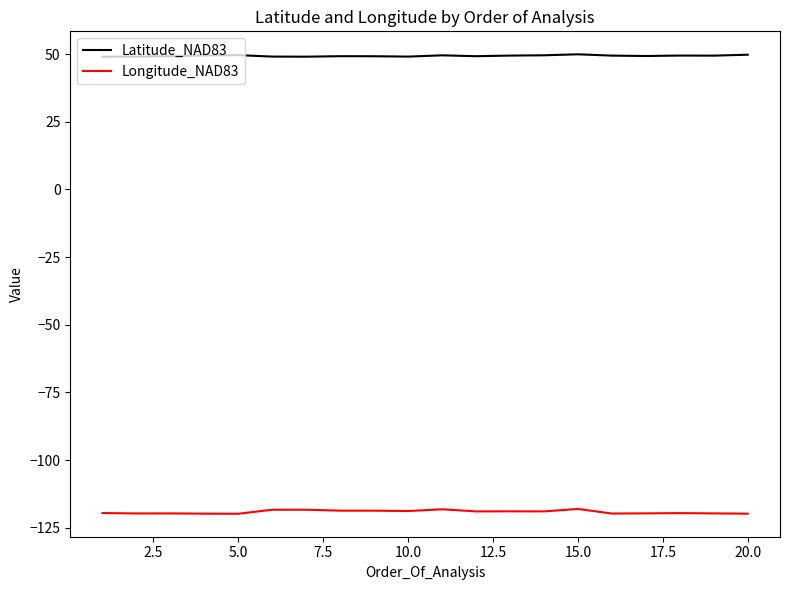

What is the minimum value shown in the chart?

-119.9